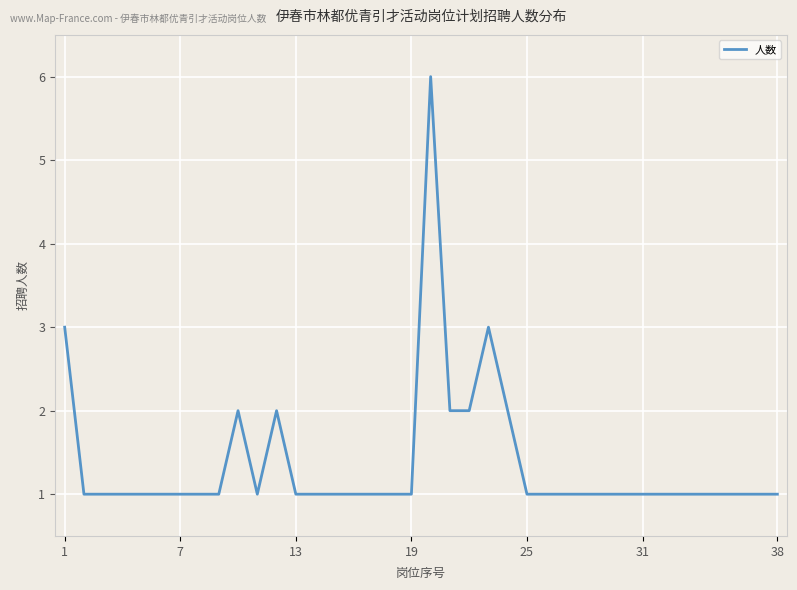

What is the difference between the maximum and minimum values?

5